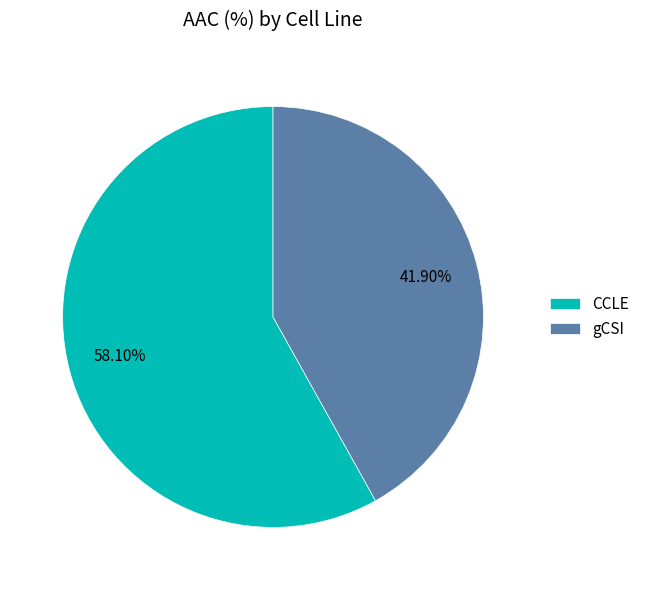

To the nearest percent, what is the difference between the largest and smallest slice percentages?

16%